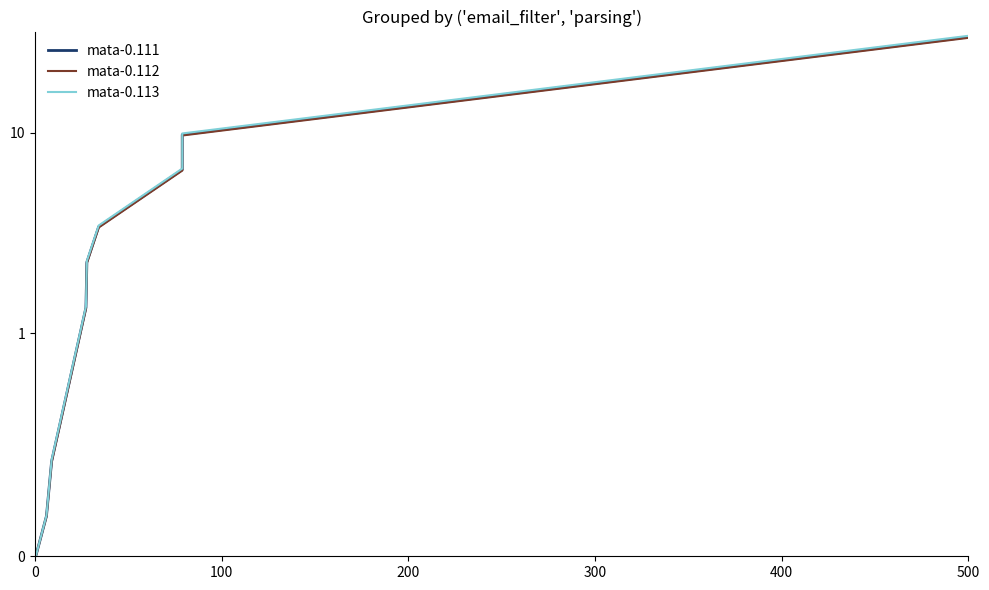

Does the chart display data point markers on the line(s)?

No